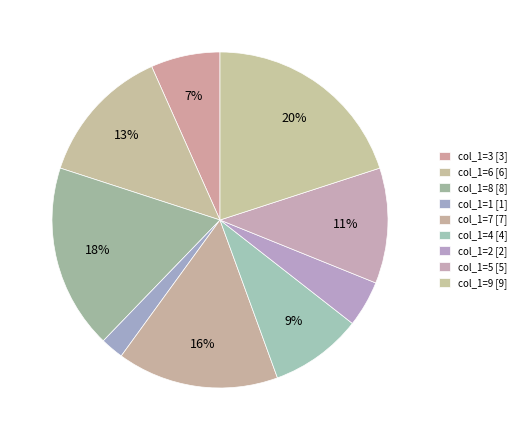

Count the number of slices in the pie.

9